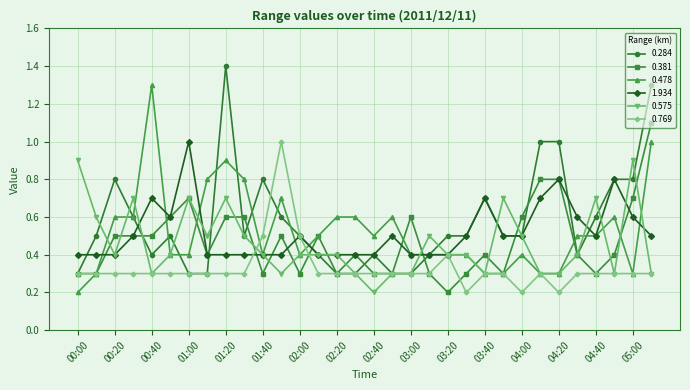

What is the maximum value shown in the chart?

1.4